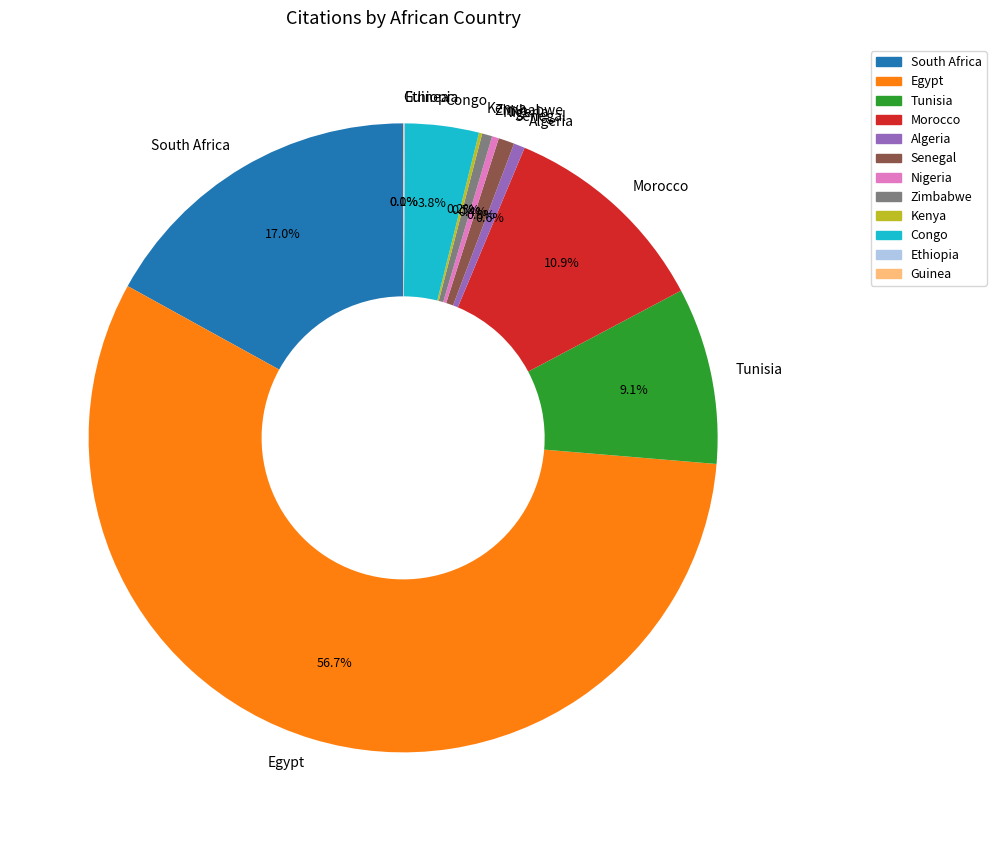

Combined, do Zimbabwe and Nigeria account for over 50%?

No